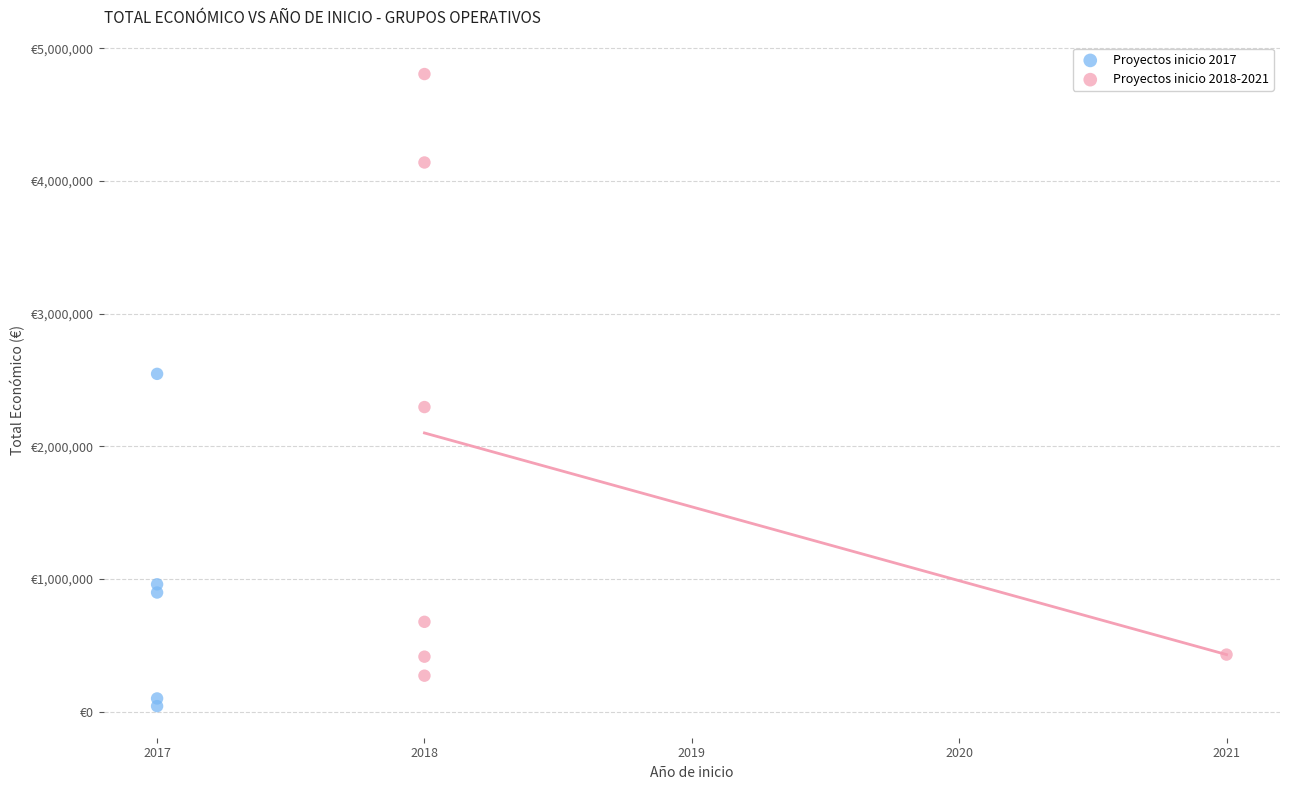

Which series reaches the minimum Y coordinate?

Proyectos inicio 2017